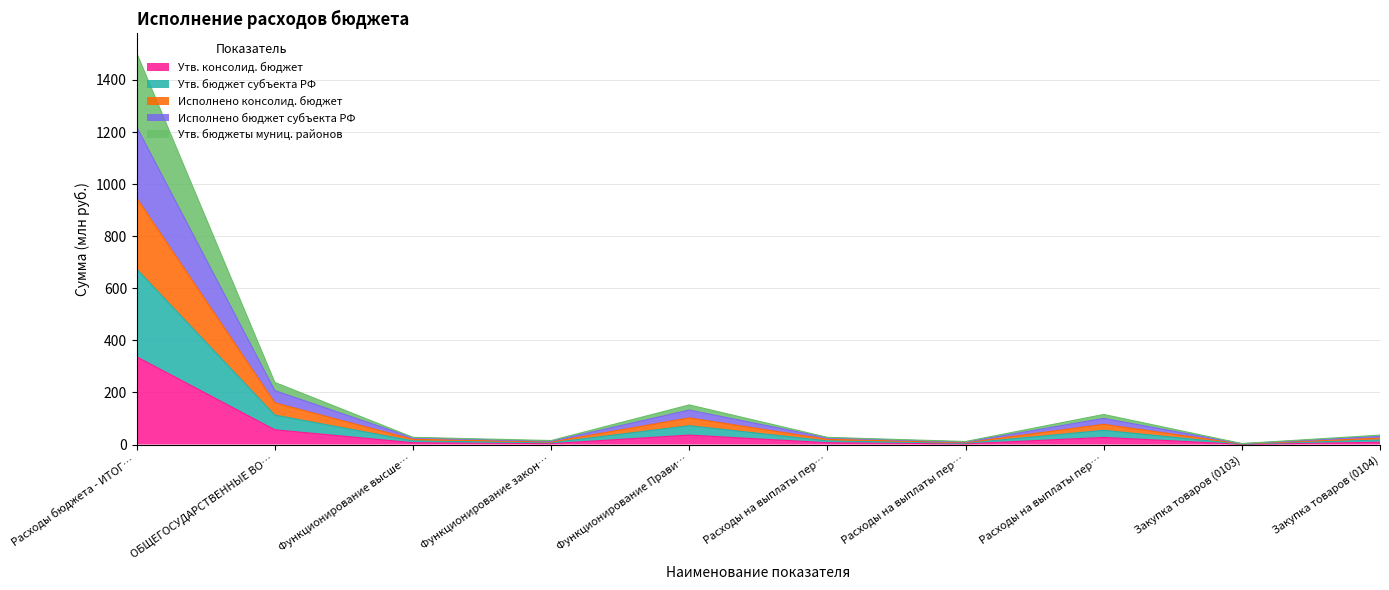

Reading right to left, what are all the values shown in this chart?

Утв. консолид. бюджет: 8.7	0.8	27.3	2.6	6.9	36.1	3.4	6.9	56.5	336.7
Утв. бюджет субъекта РФ: 17.4	1.7	54.5	5.1	13.9	72.2	6.9	13.9	113.0	673.5
Исполнено консолид. бюджет: 31.3	3.1	100.5	9.4	26.0	132.3	12.5	26.0	206.9	1219.2
Исполнено бюджет субъекта РФ: 24.4	2.4	77.5	7.3	19.9	102.2	9.7	19.9	160.0	946.3
Утв. бюджеты муниц. районов: 36.2	3.7	115.5	11.6	27.5	152.2	15.4	27.5	238.4	1503.3